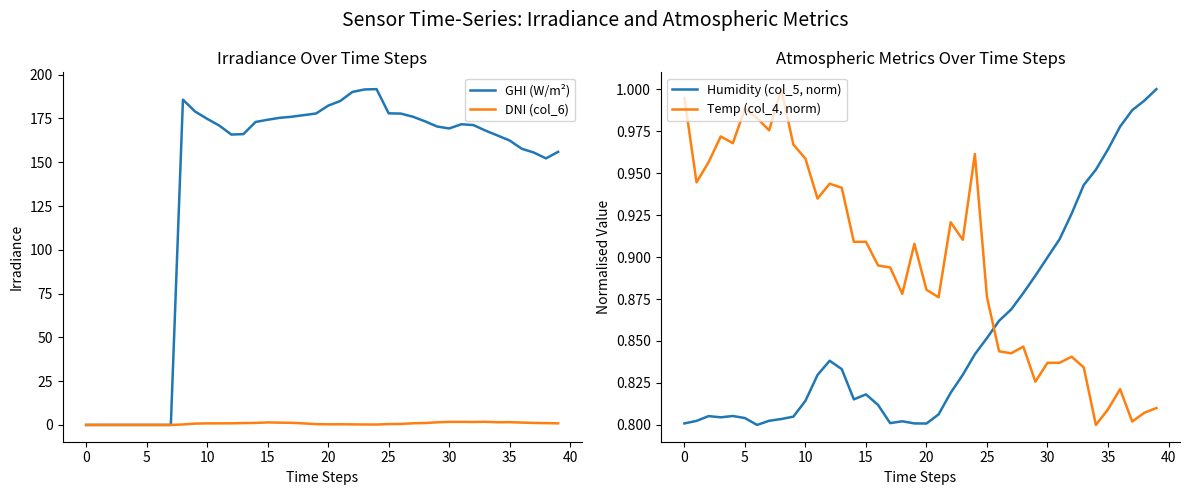

Reading left to right, list all the values displayed in this chart.

GHI (W/m²): 0.0	0.0	0.0	0.0	0.0	0.0	0.0	0.0	185.7	179.0	174.8	170.9	165.8	166.1	173.0	174.2	175.4	176.0	176.9	177.8	182.3	185.0	190.1	191.6	191.7	177.9	177.8	176.0	173.4	170.4	169.3	171.7	171.2	168.1	165.3	162.4	157.7	155.5	152.2	155.9
DNI (col_6): 0.0	0.0	0.0	0.0	0.0	0.0	0.0	0.0	0.3	0.7	0.9	0.9	0.9	1.0	1.2	1.4	1.3	1.2	0.9	0.5	0.3	0.4	0.3	0.3	0.2	0.5	0.6	0.9	1.1	1.5	1.7	1.8	1.7	1.8	1.5	1.6	1.3	1.2	1.0	0.9
Humidity (col_5, norm): 0.8	0.8	0.8	0.8	0.8	0.8	0.8	0.8	0.8	0.8	0.8	0.8	0.8	0.8	0.8	0.8	0.8	0.8	0.8	0.8	0.8	0.8	0.8	0.8	0.8	0.9	0.9	0.9	0.9	0.9	0.9	0.9	0.9	0.9	1.0	1.0	1.0	1.0	1.0	1.0
Temp (col_4, norm): 1.0	0.9	1.0	1.0	1.0	1.0	1.0	1.0	1.0	1.0	1.0	0.9	0.9	0.9	0.9	0.9	0.9	0.9	0.9	0.9	0.9	0.9	0.9	0.9	1.0	0.9	0.8	0.8	0.8	0.8	0.8	0.8	0.8	0.8	0.8	0.8	0.8	0.8	0.8	0.8